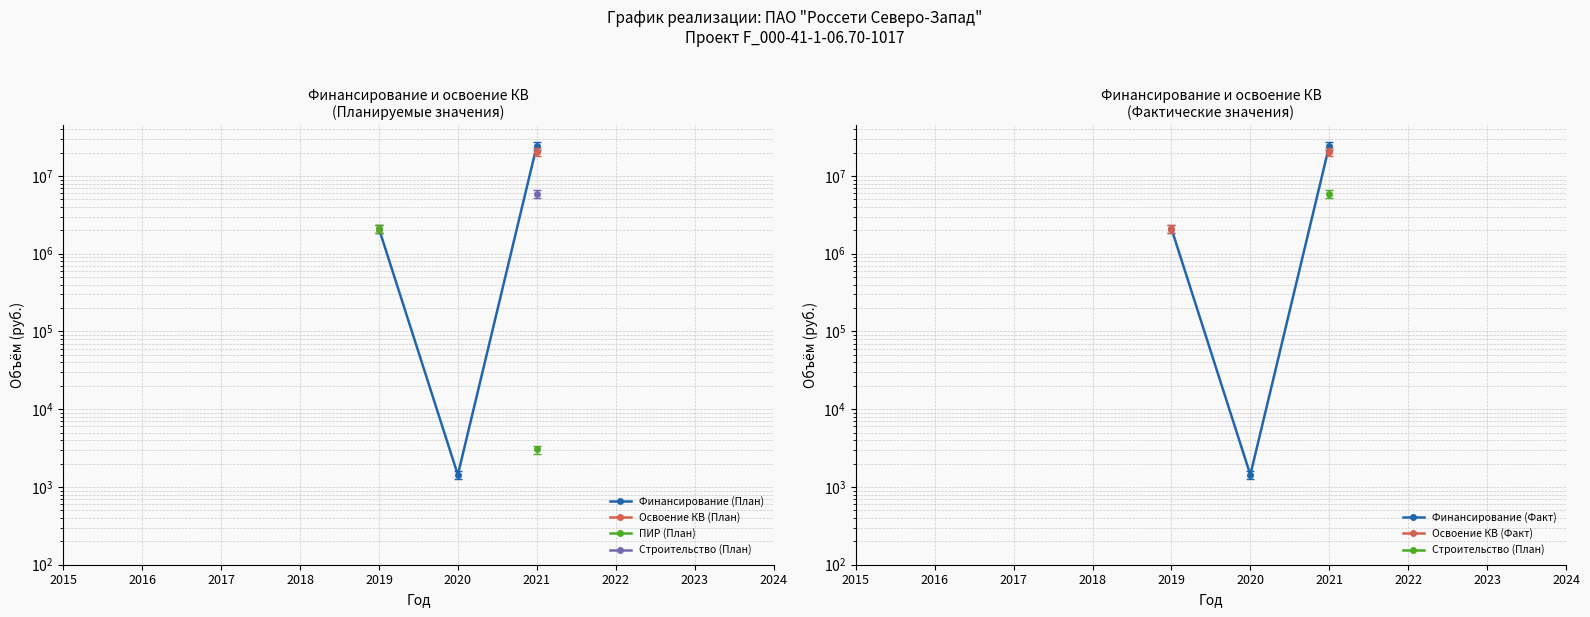

Is the value of Строительство (План) at 2020 greater than the value of Финансирование (Факт) at 2021?

No